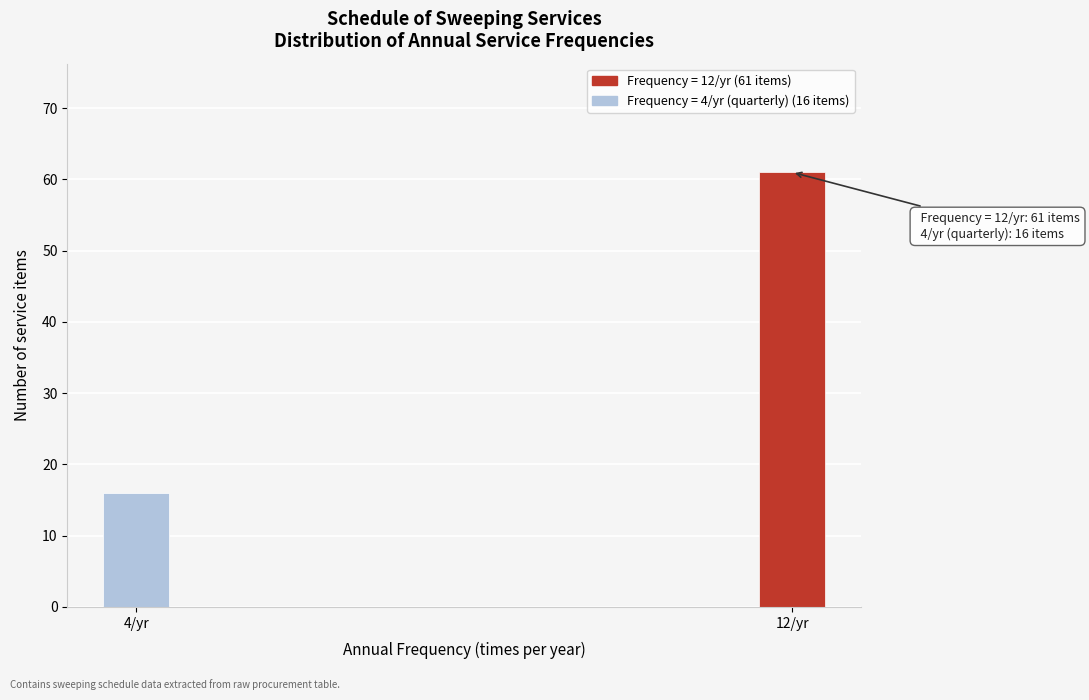

Reading left to right, transcribe all the data shown in this chart.

4/yr=16	12/yr=61